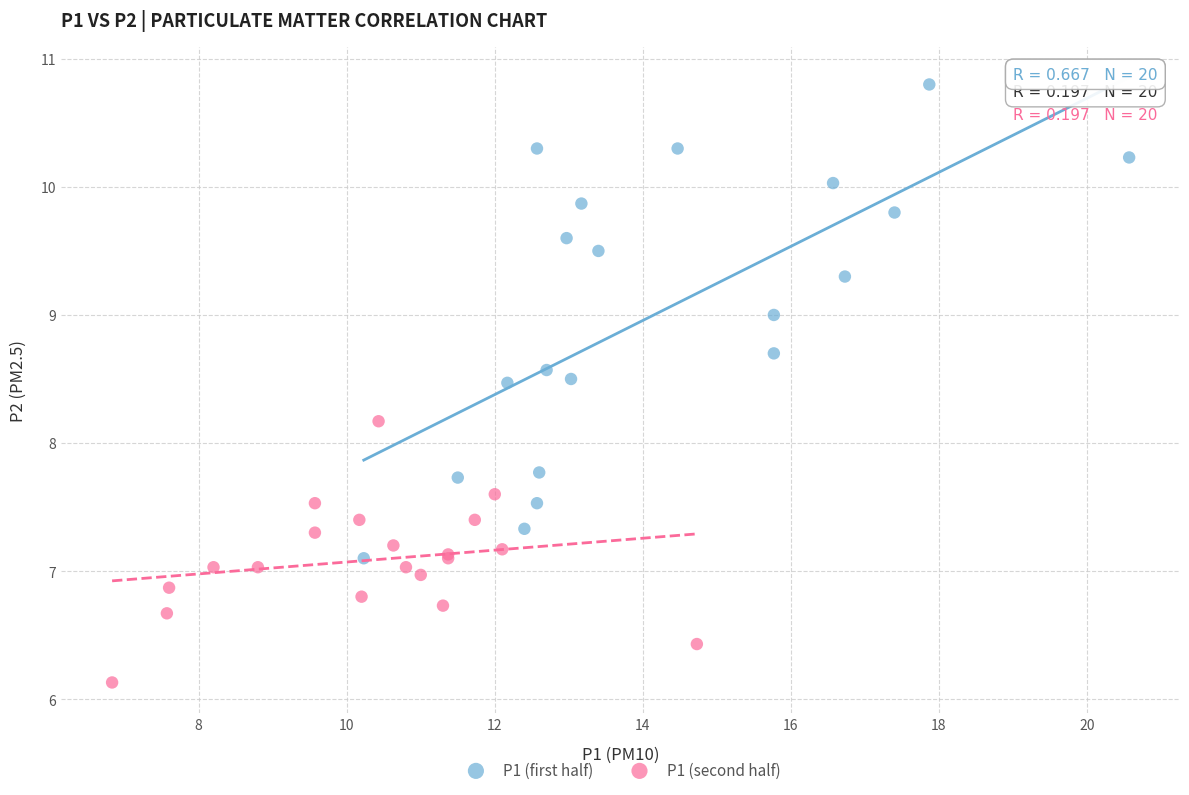

Which series contains the lowest Y value?

P1 (second half)